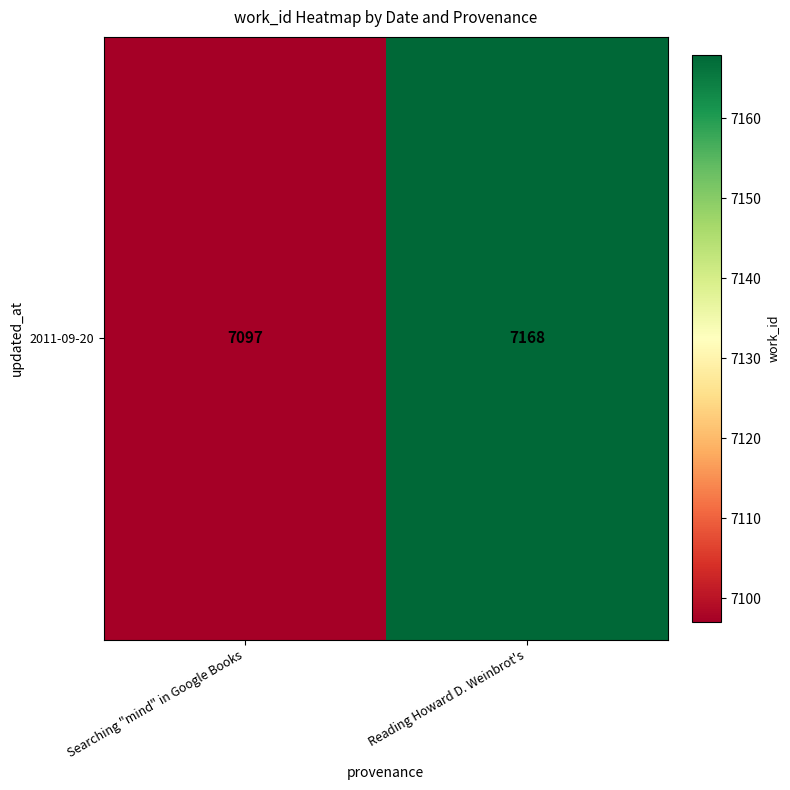

What is the greatest value displayed?

7168